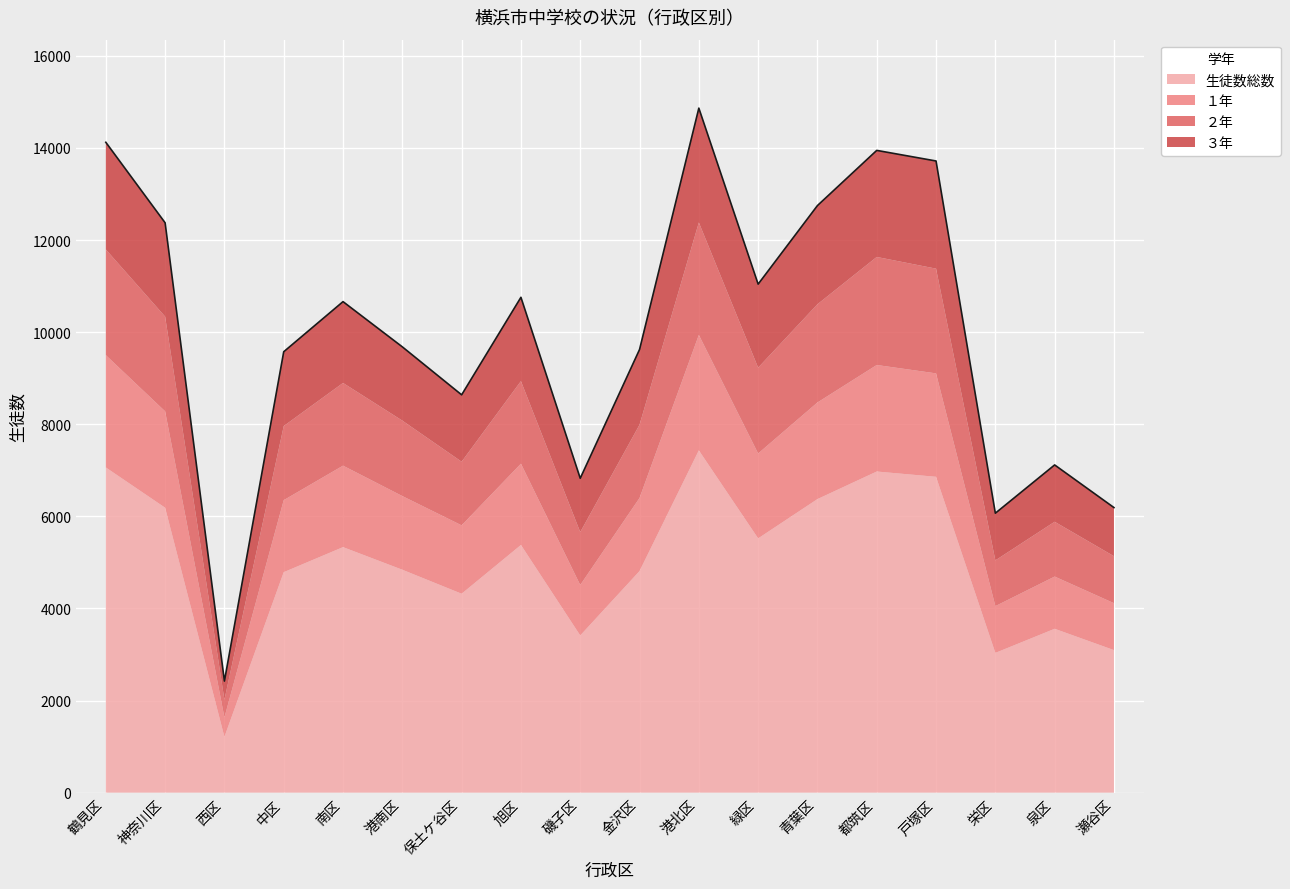

What is the minimum value for 生徒数総数?

1211